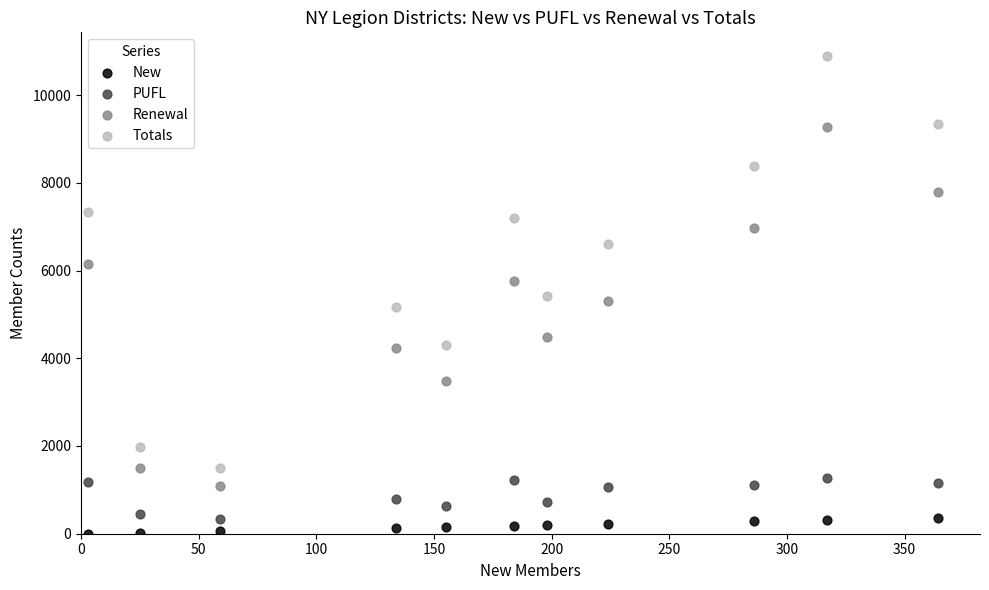

Which series reaches the maximum Y coordinate?

Totals